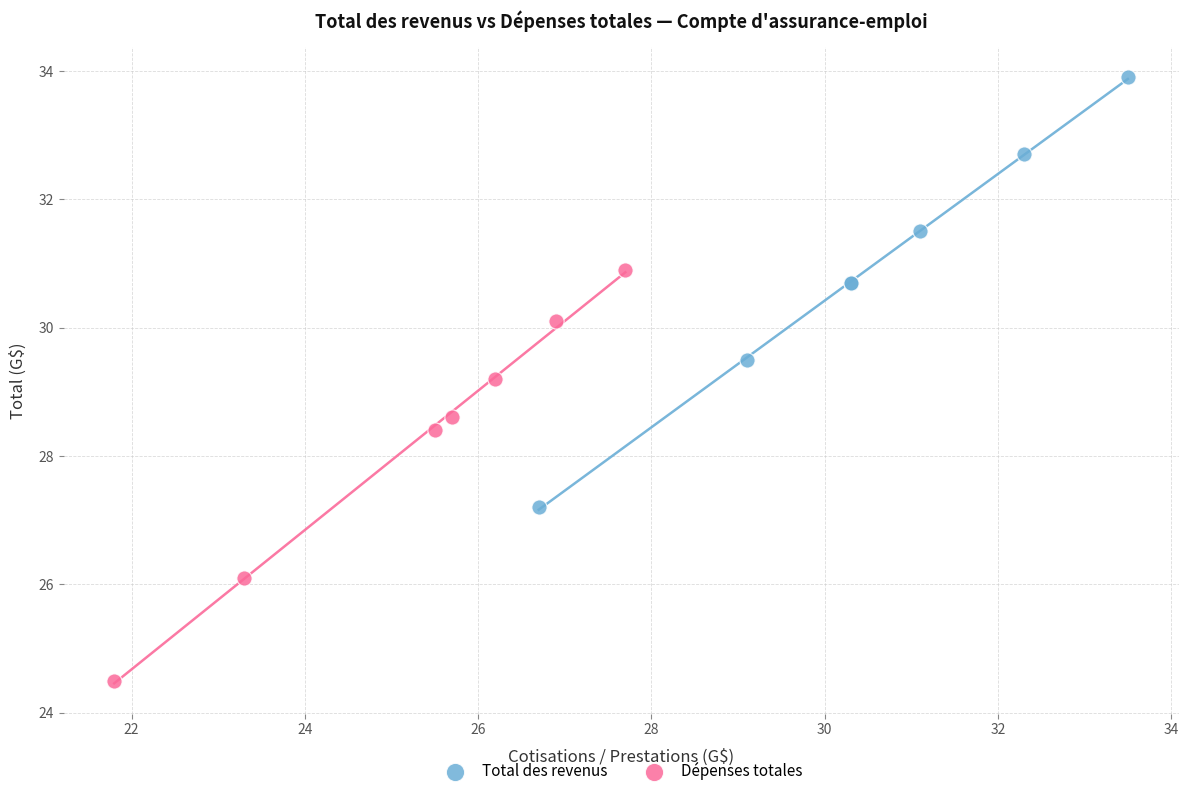

Which series has the largest Y range (max minus min)?

Total des revenus